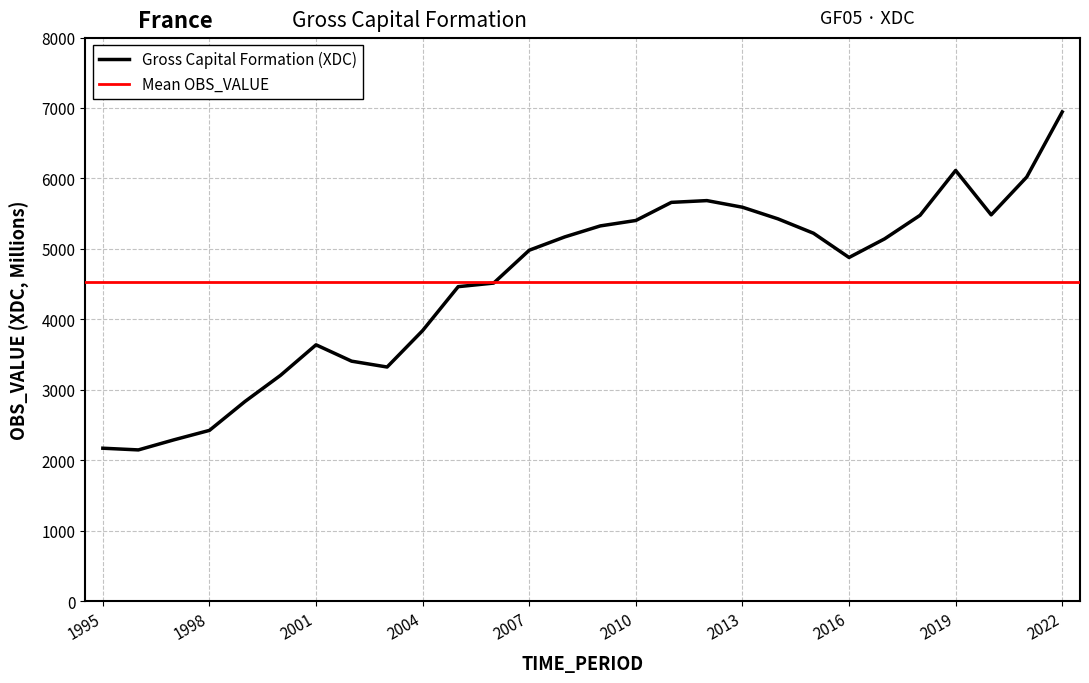

What is the smallest value displayed?

2149